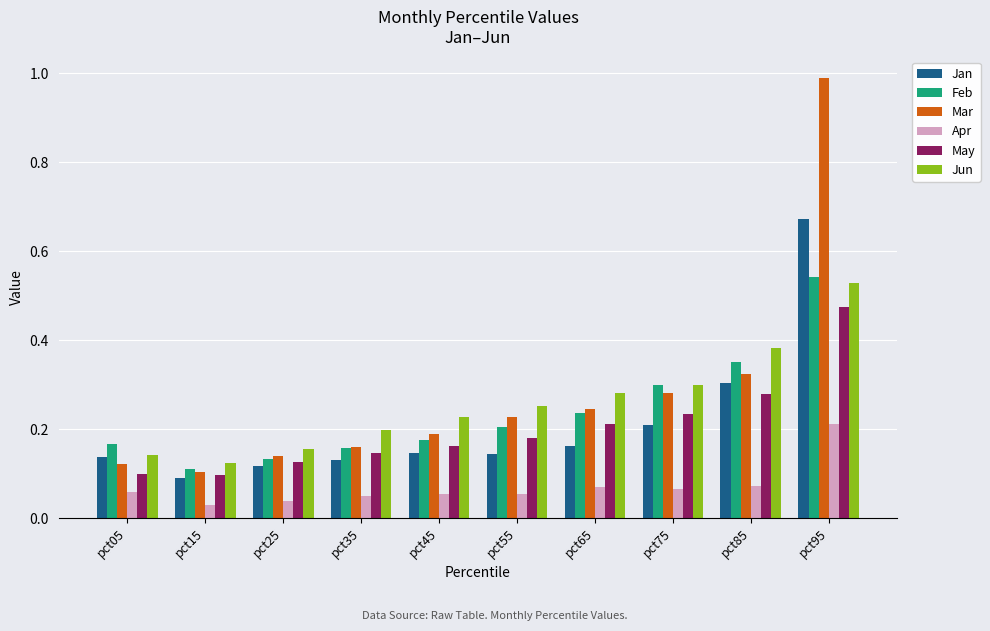

Are the bars grouped side by side (vs. stacked)?

Yes